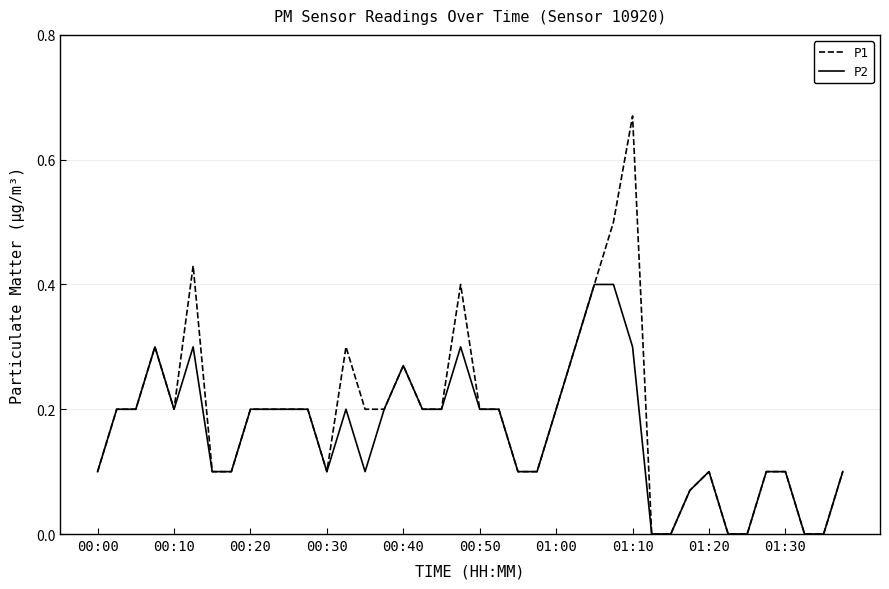

Does the chart display data point markers on the line(s)?

No